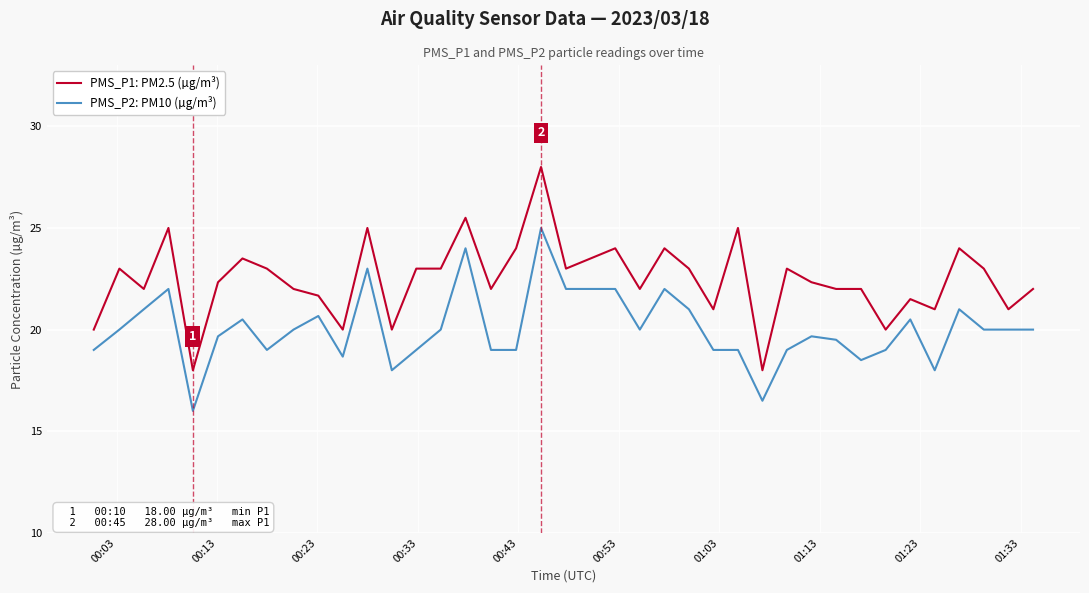

True or false: PMS_P2: PM10 (µg/m³) and PMS_P1: PM2.5 (µg/m³) cross at least once.

False